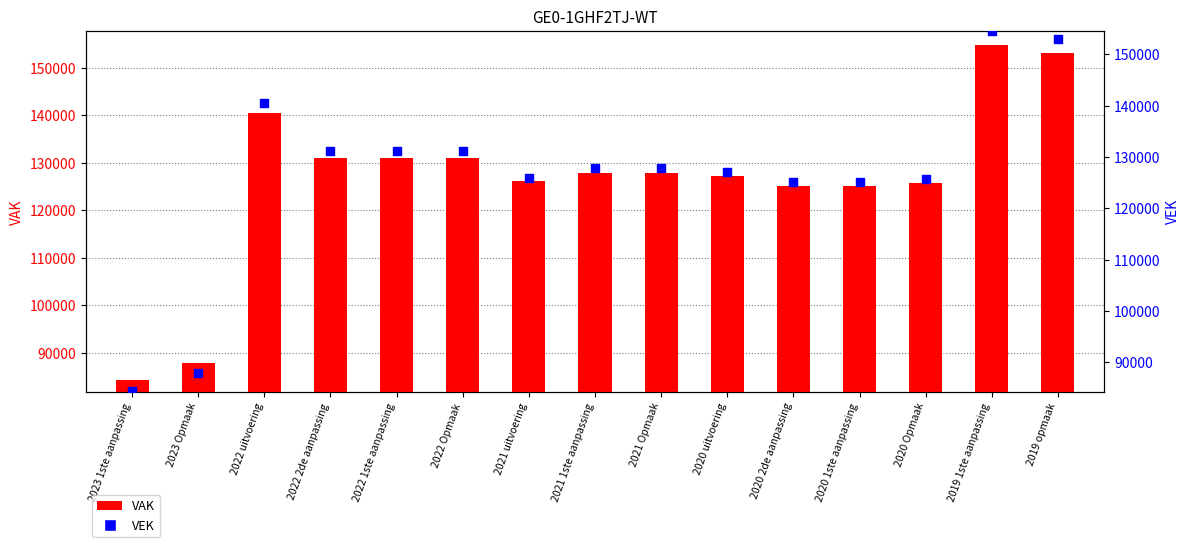

What is the total value across all series at 2022 uitvoering?

280880